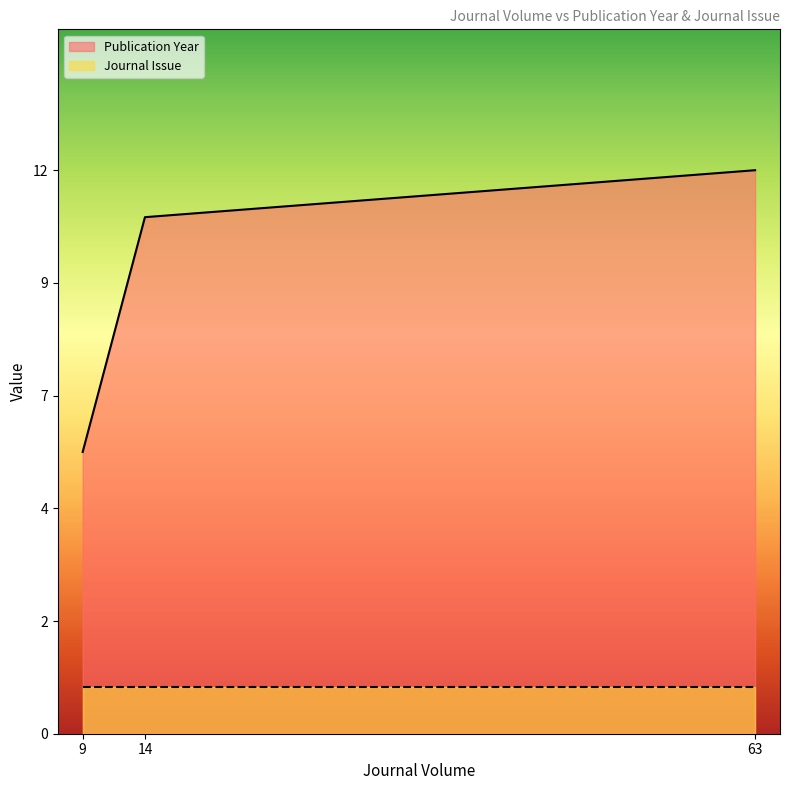

Between 63 and 14, which is larger?

63